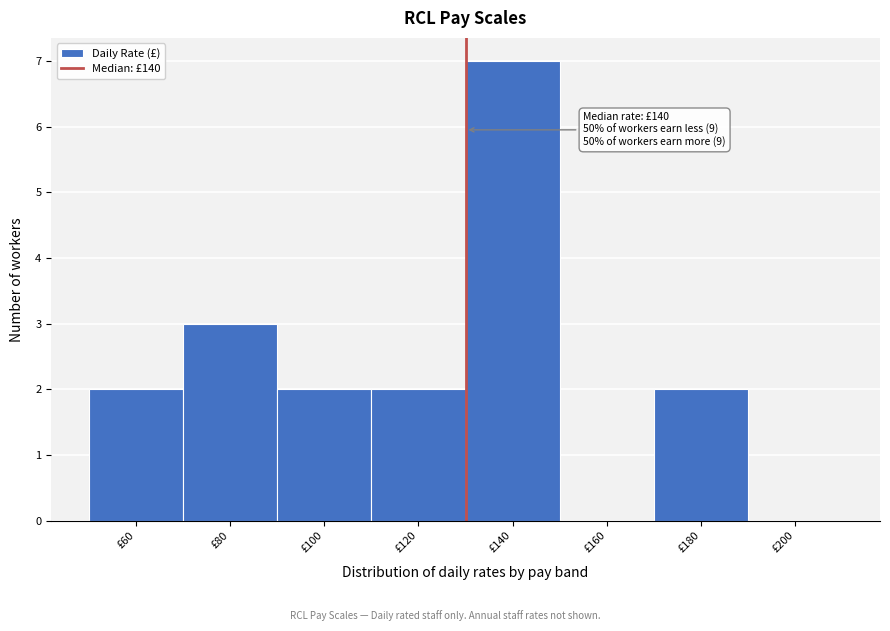

Reading left to right, transcribe all the data shown in this chart.

£60=2	£80=3	£100=2	£120=2	£140=7	£160=0	£180=2	£200=0